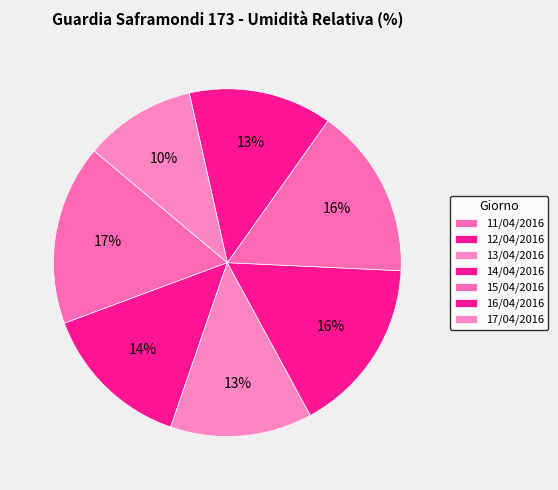

Is there any slice that represents more than half of the pie?

No